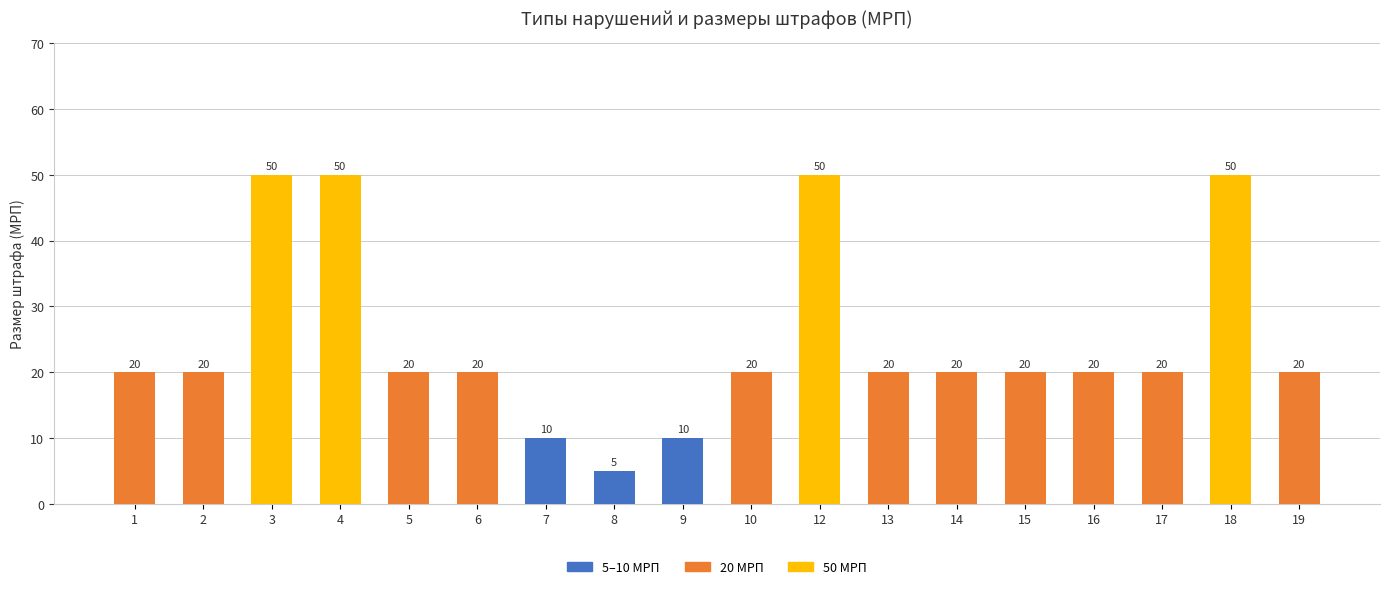

What is the sum of the values at 5 and 16?

40